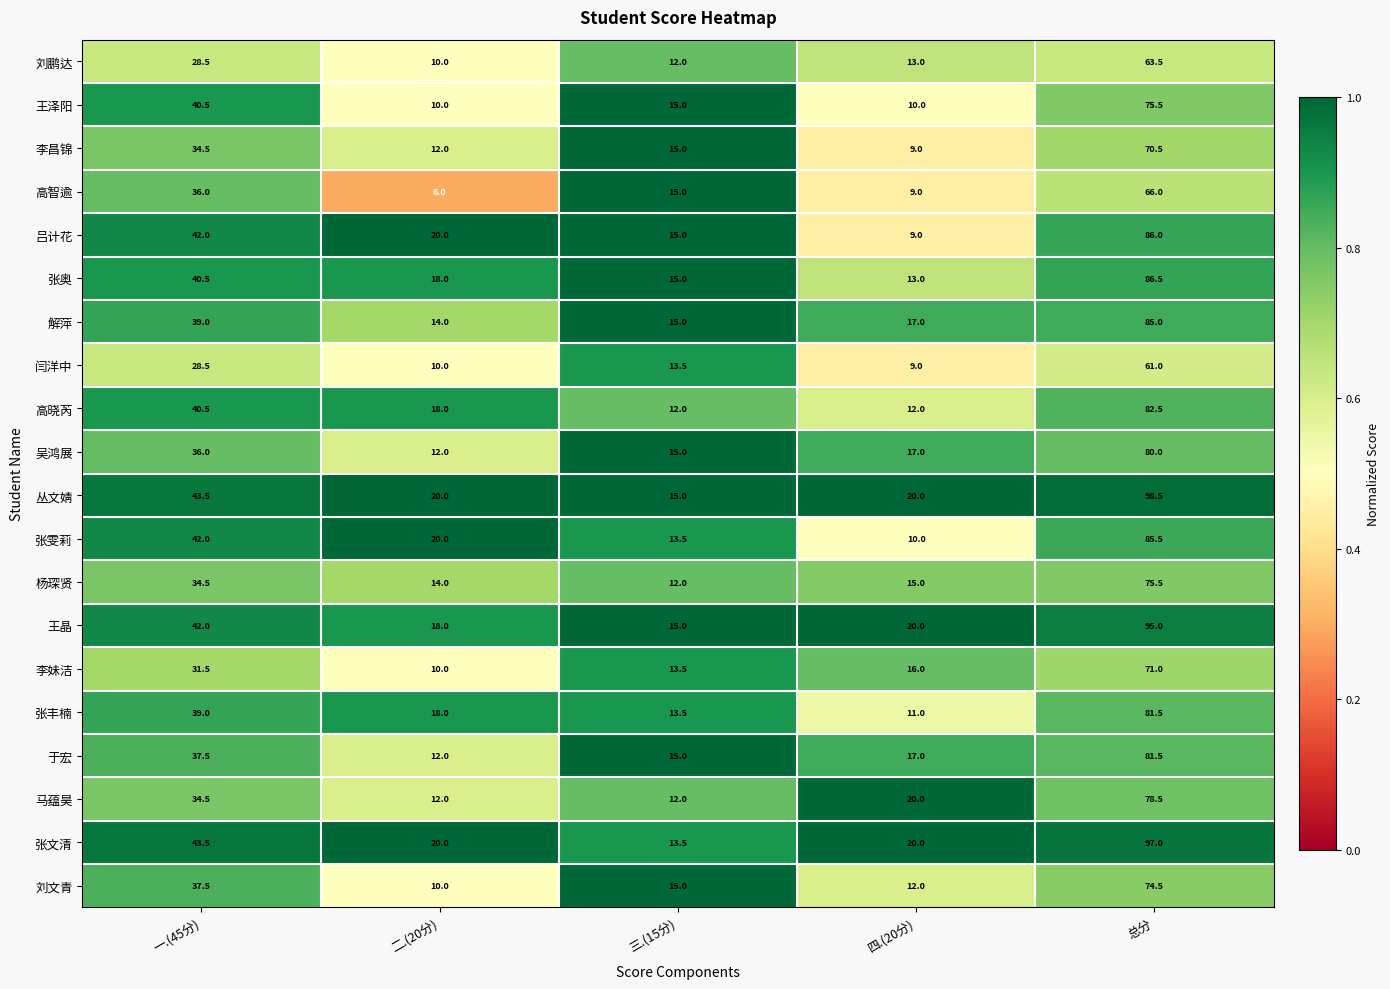

What is the sum of all 李昌锦 values?

141.0